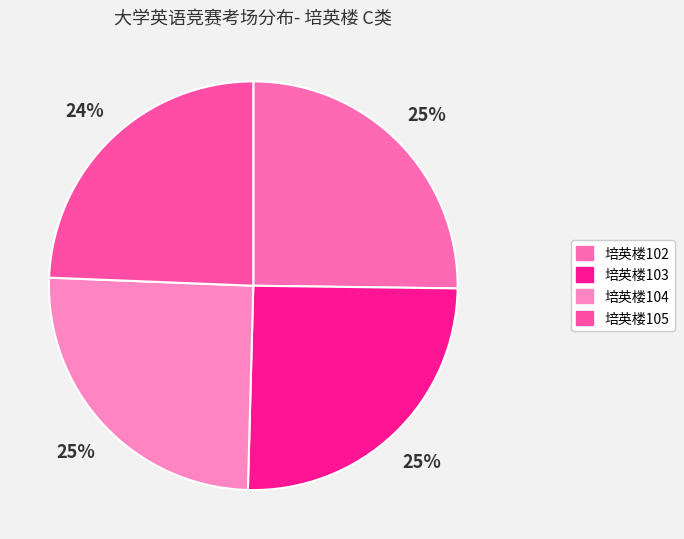

Count the number of slices in the pie.

4